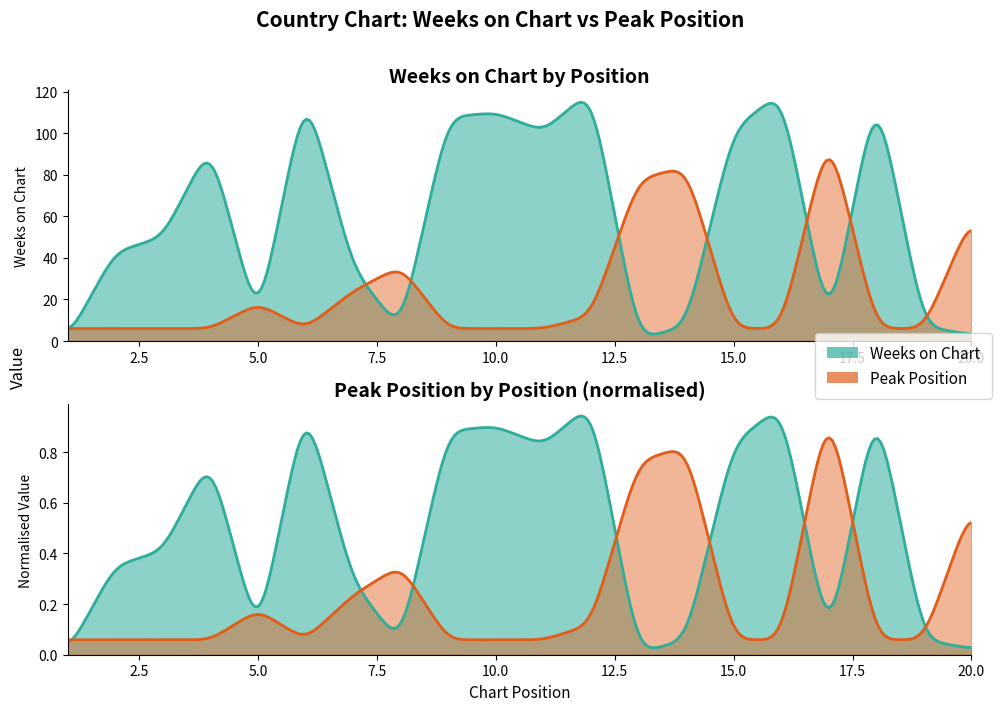

Which category has the highest value in the Peak Position series?

17